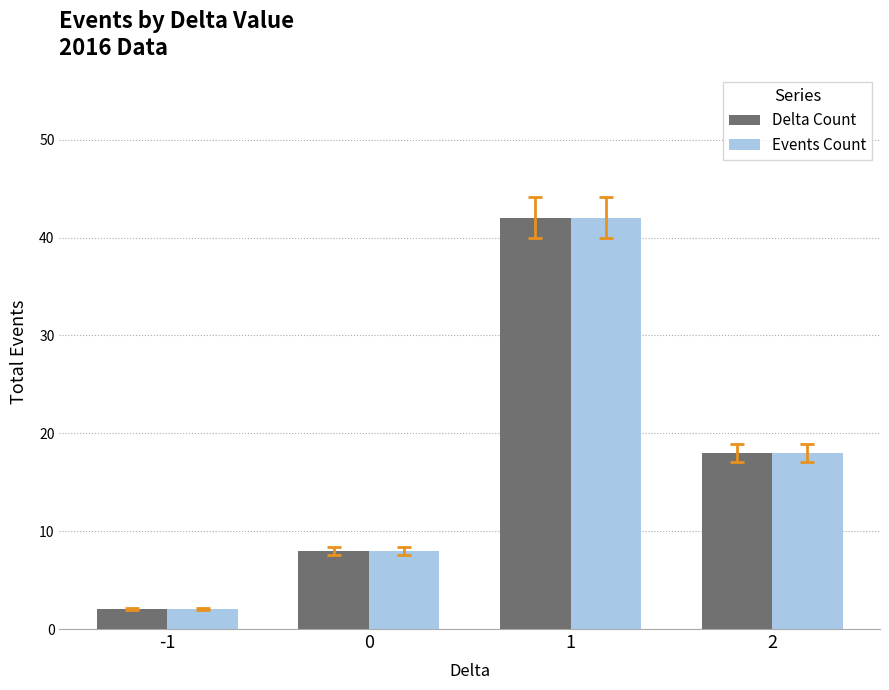

Where is Delta Count nearest to the value 22?

2